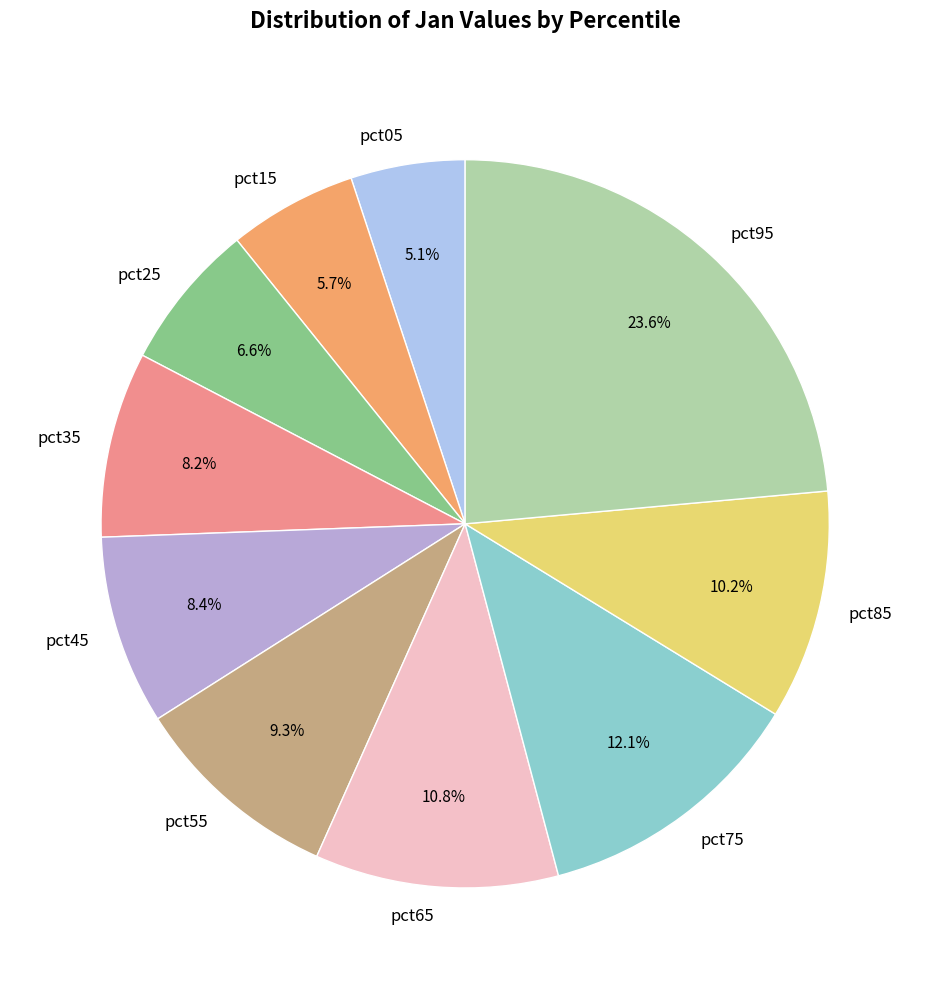

How many segments does this pie chart have?

10